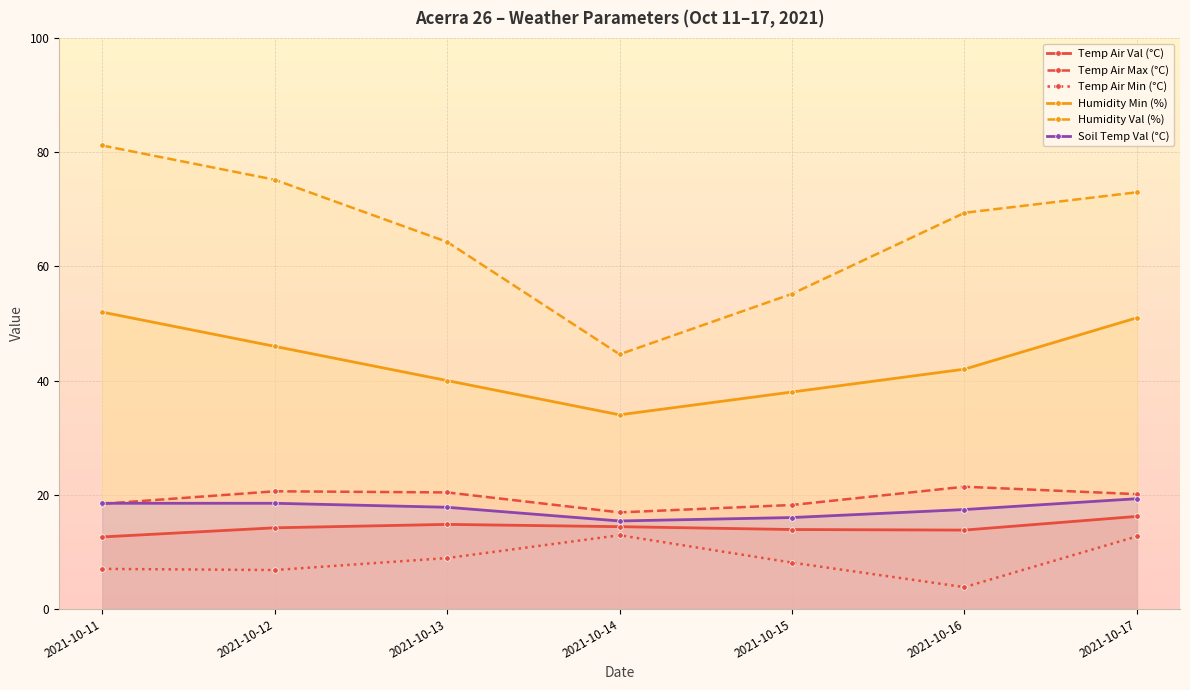

Which has a higher value, 2021-10-16 or 2021-10-15?

2021-10-15